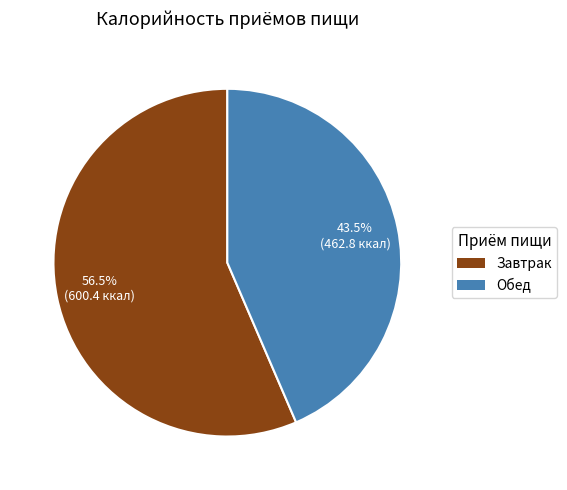

How many slices are in this pie chart?

2